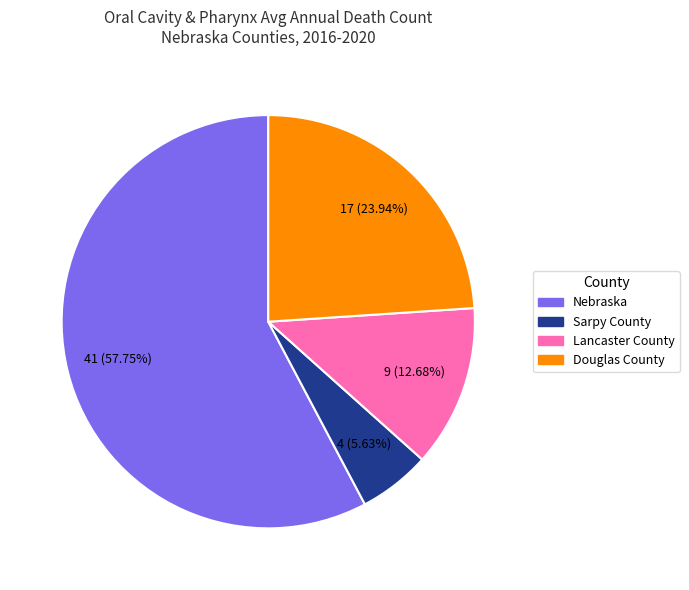

Count the number of slices in the pie.

4